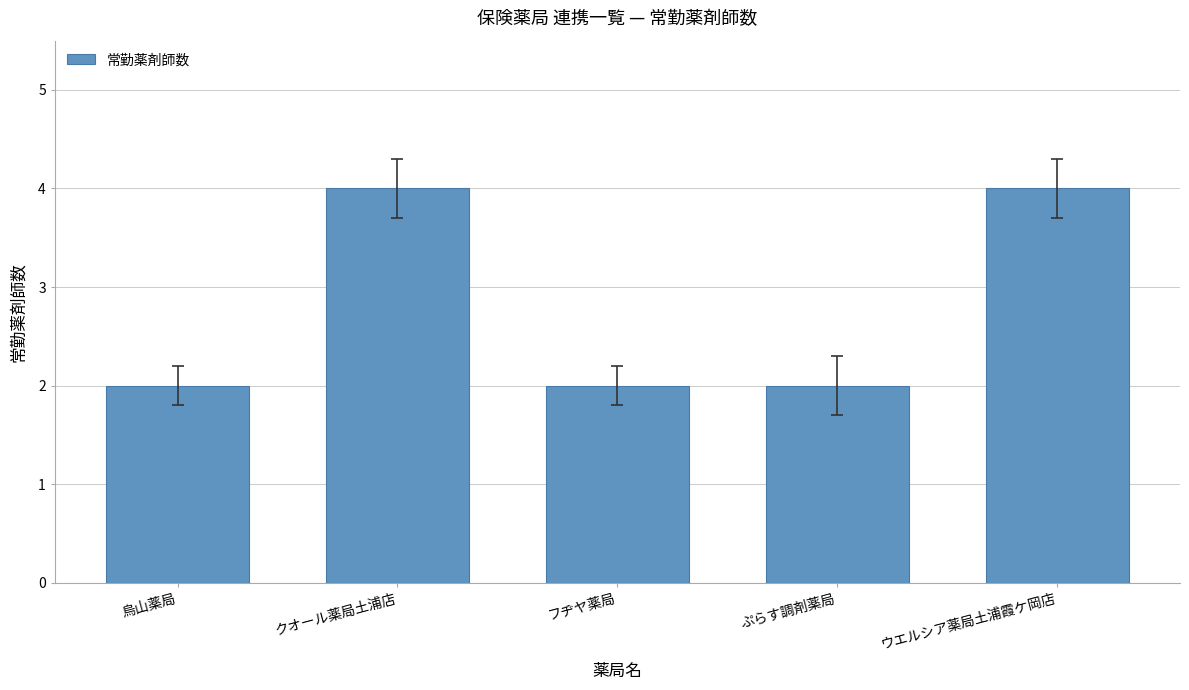

What is the sum of the values at ウエルシア薬局土浦霞ケ岡店 and 烏山薬局?

6